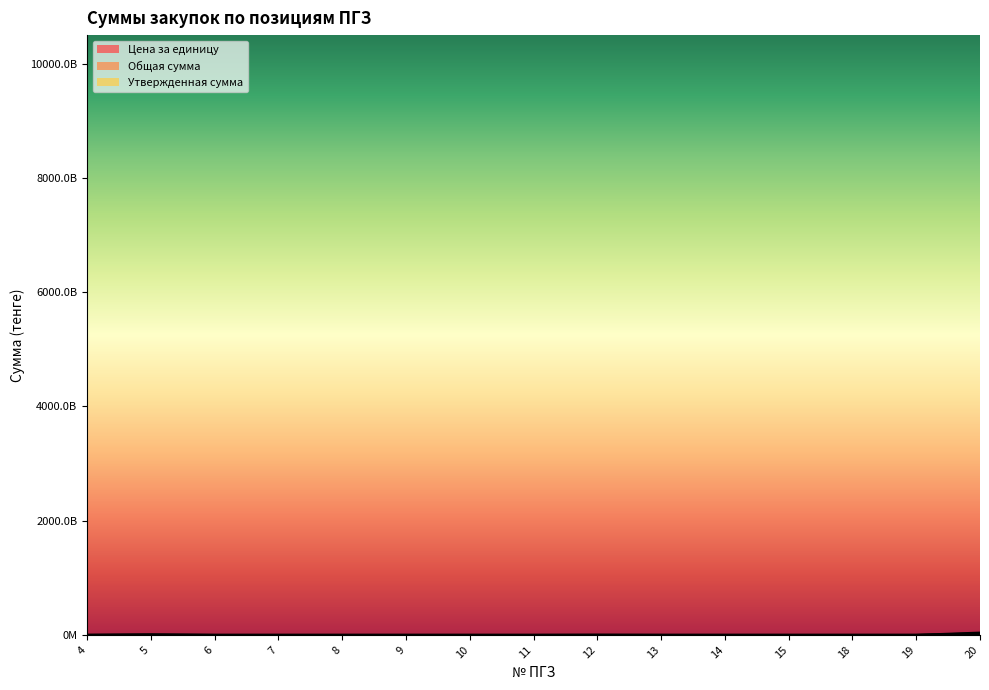

What is the sum of the Утвержденная сумма values at 4 and 12?

1794943265.8